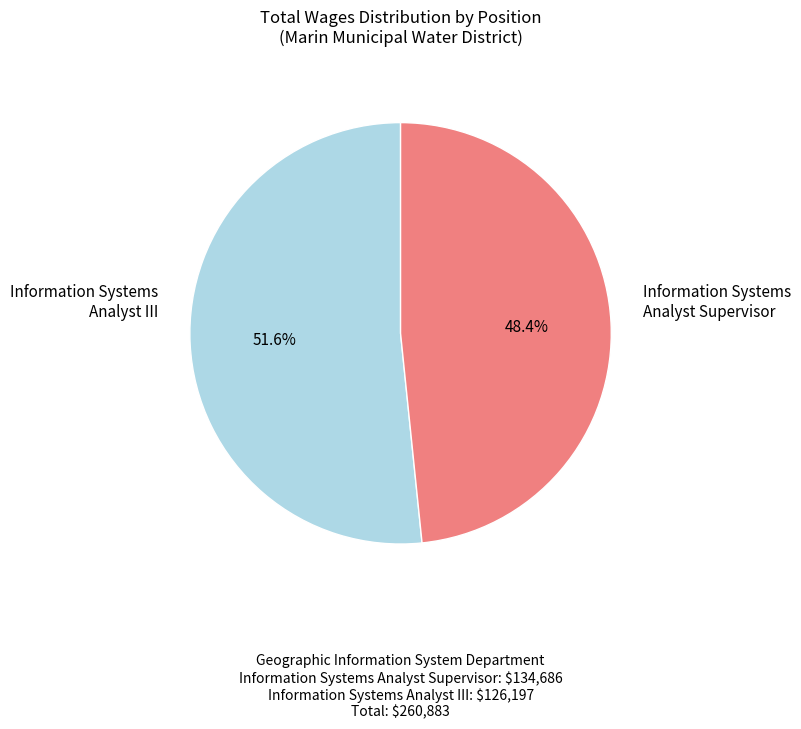

What percentage do Information Systems Analyst III and Information Systems Analyst Supervisor together represent?

100.0%